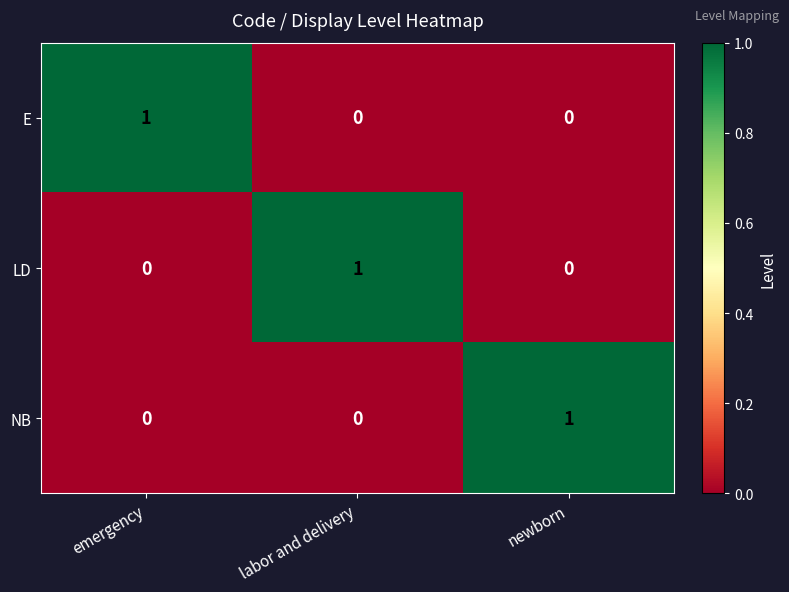

At which label does E reach its peak?

emergency